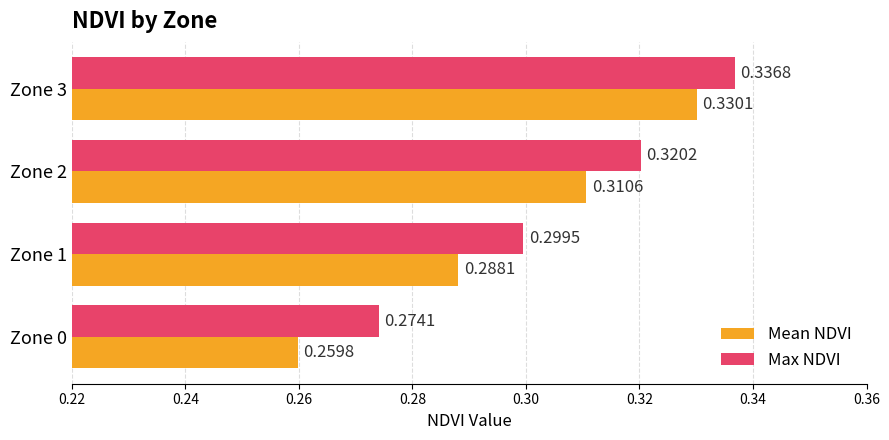

Which series has the largest total across all categories?

Max NDVI